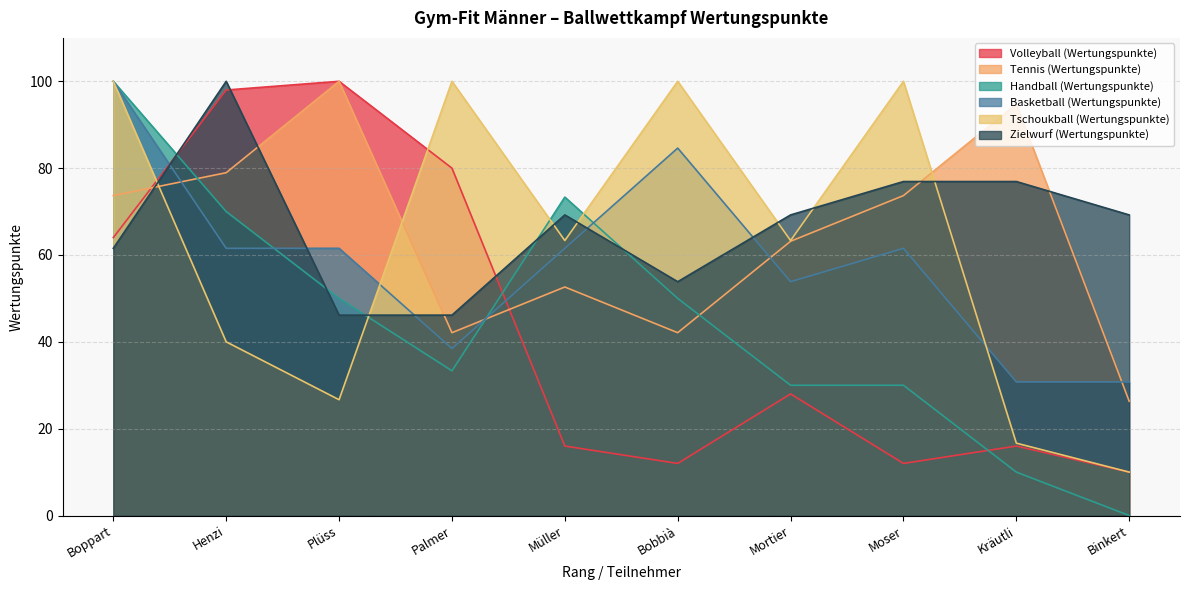

What is the greatest value displayed?

100.0